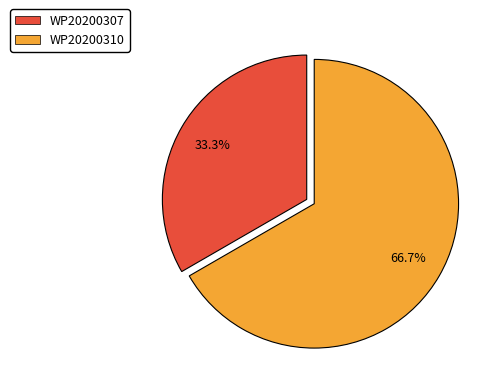

Approximately how many times larger is the value at WP20200310 compared to WP20200307?

2.0